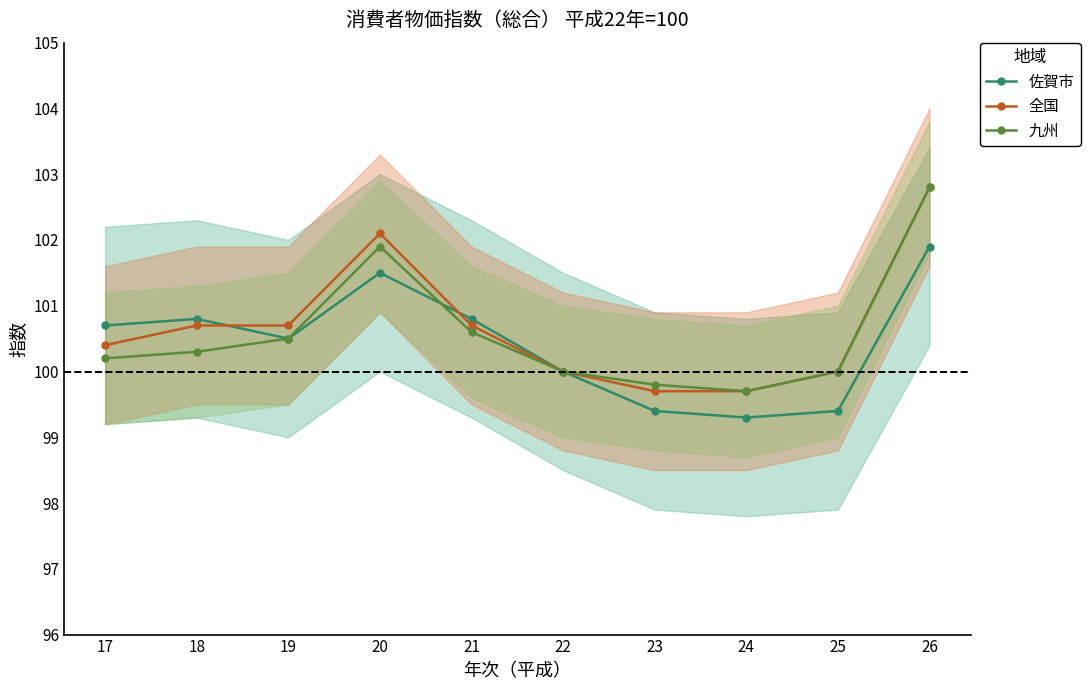

The 九州 series shows 63.9 at 19. True or false?

False